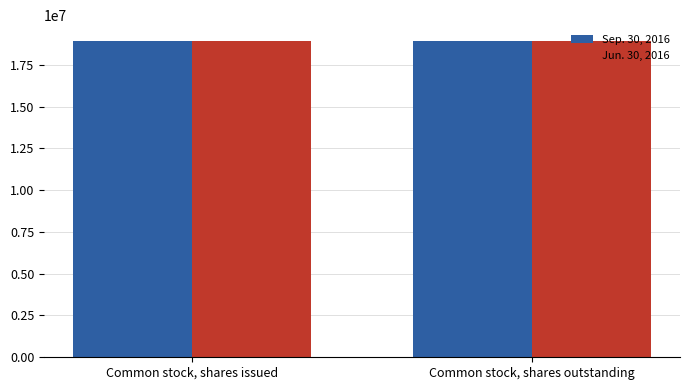

List the series in order of their overall mean, highest first.

Sep. 30, 2016, Jun. 30, 2016